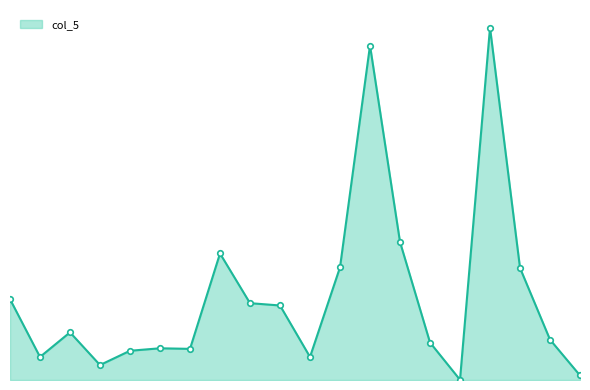

What is the difference between the second highest and minimum values?

51660.7